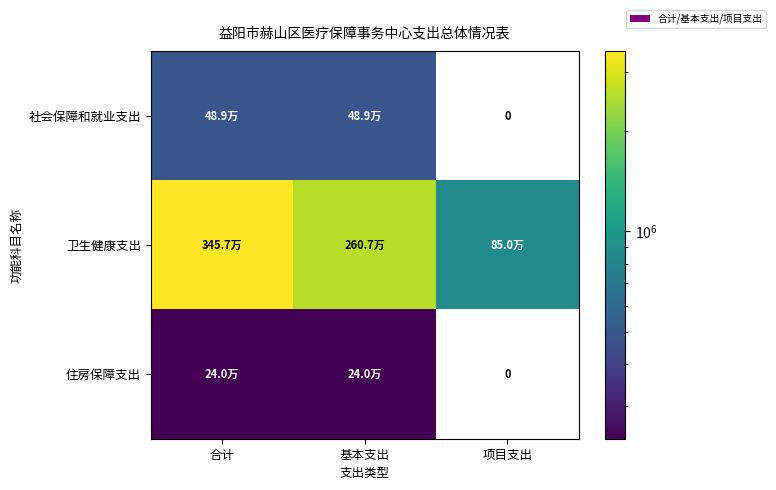

At which label is 社会保障和就业支出 closest to 244500?

项目支出